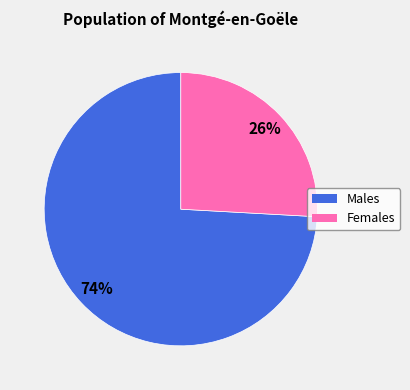

How many segments does this pie chart have?

2